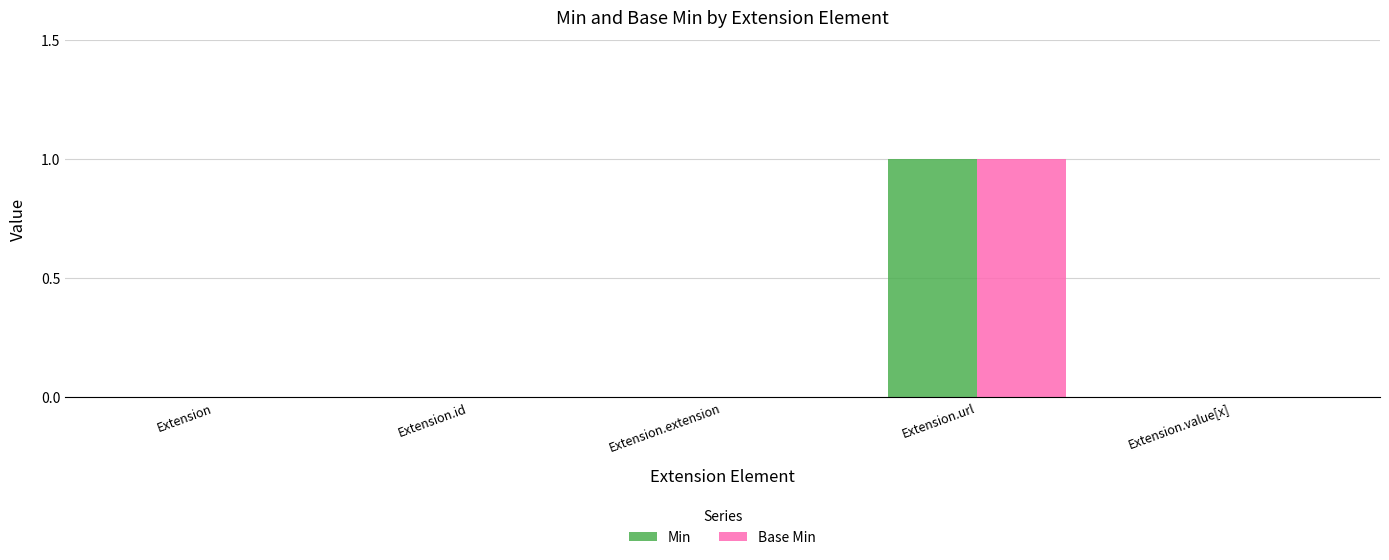

The Min series shows 0 at Extension.value[x]. True or false?

True